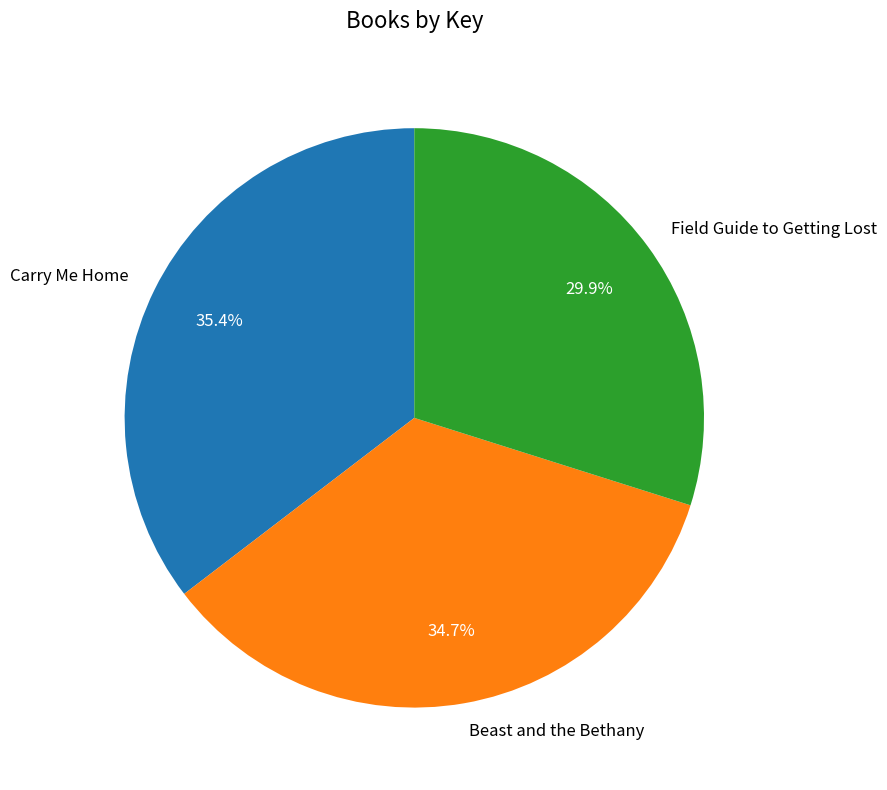

The Beast and the Bethany slice represents 26% of the pie. True or false?

False